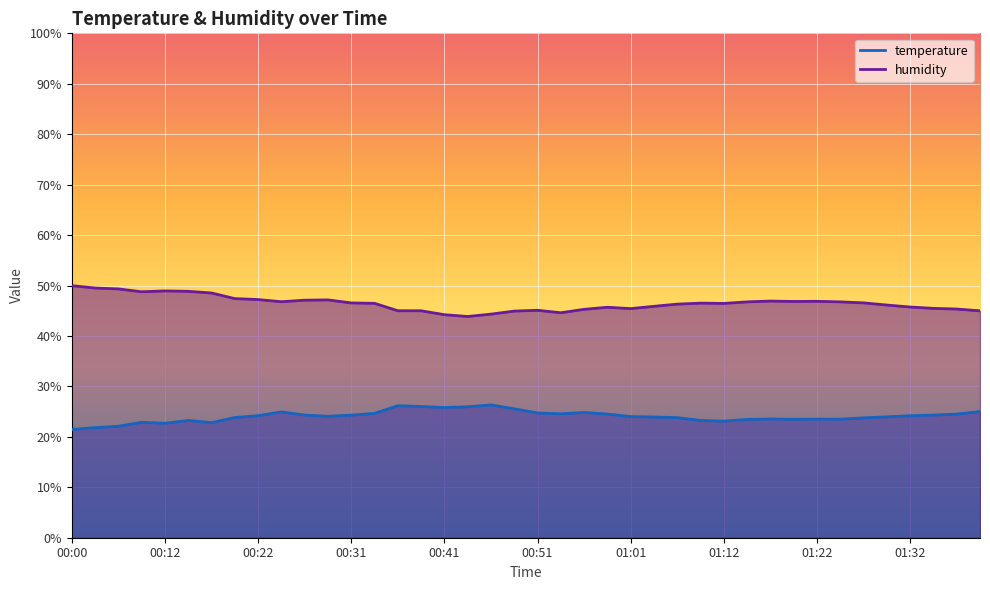

The value of temperature at 00:31 is 24.3. True or false?

True